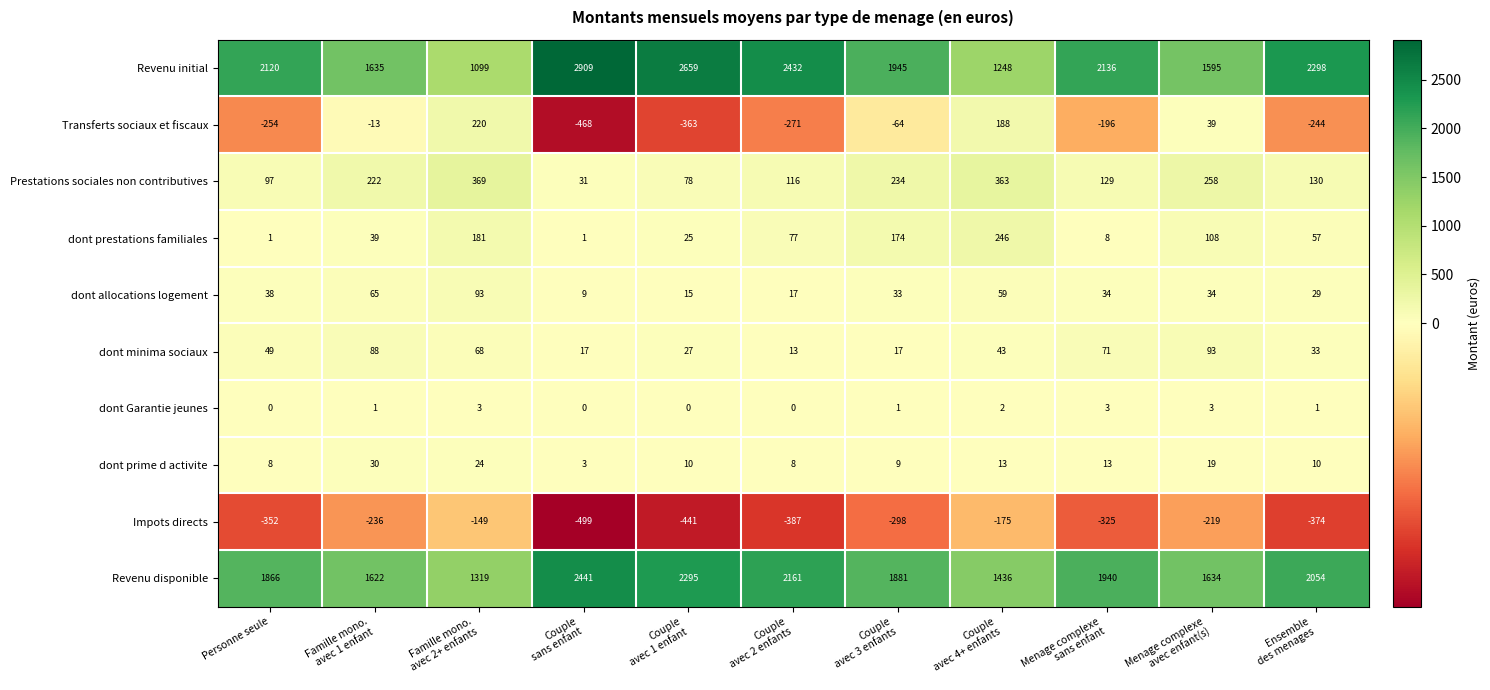

What is the average value of the Revenu disponible series?

1877